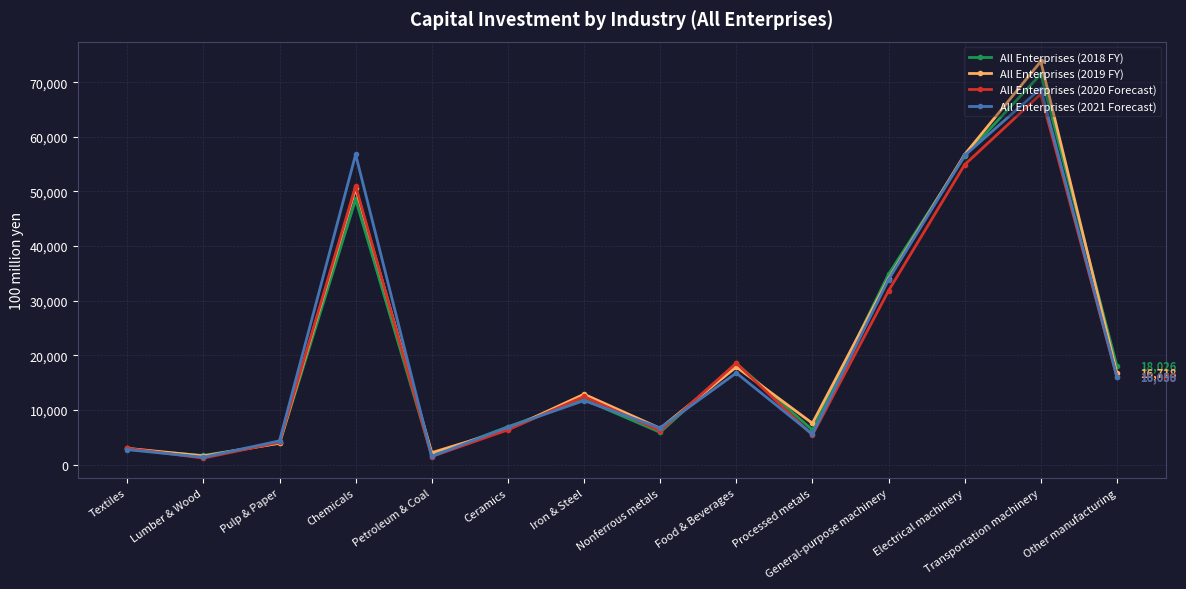

True or false: All Enterprises (2021 Forecast) has a value of 1332 at Lumber & Wood.

True